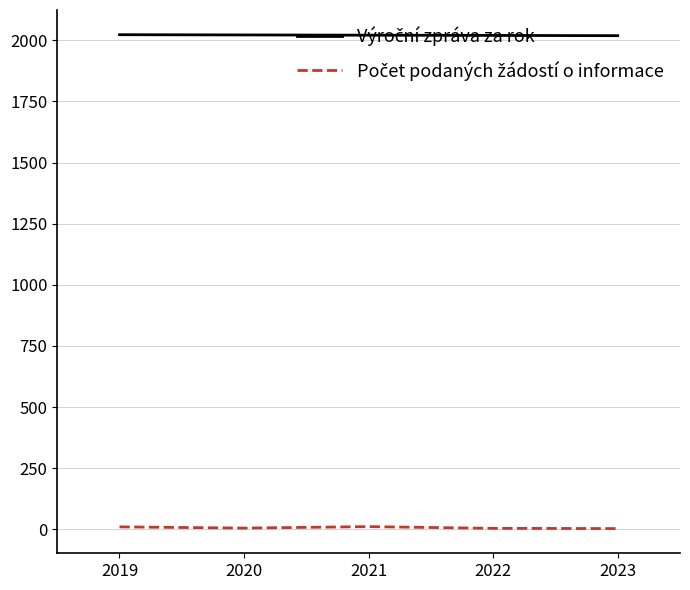

Does the chart have visible grid lines?

Yes